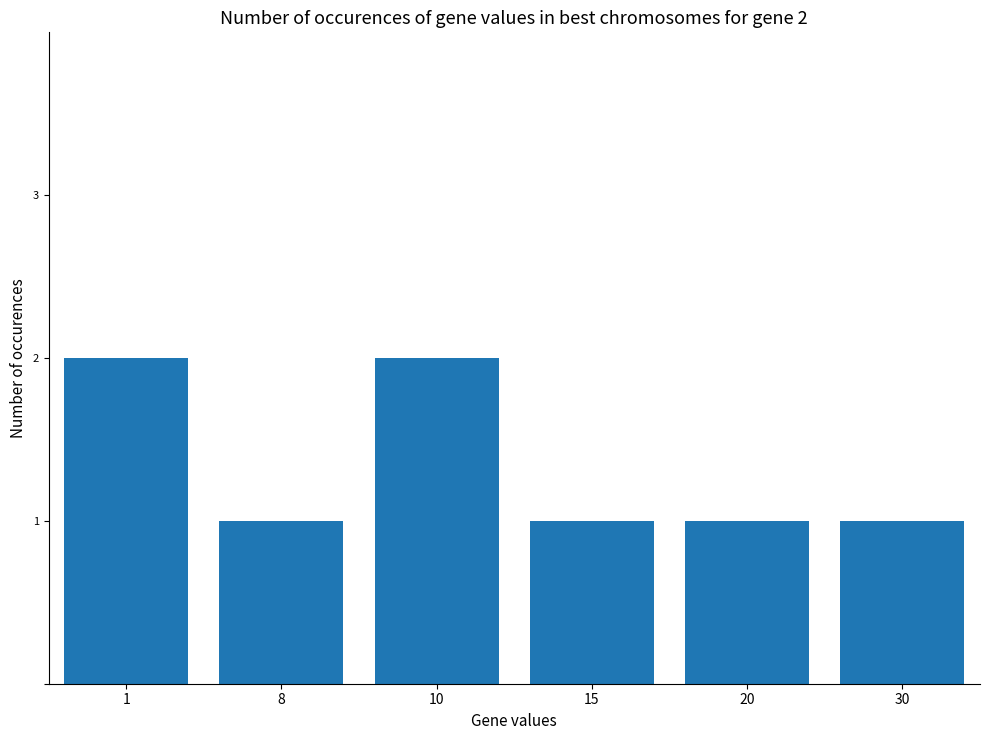

How many data points does each series have?

6